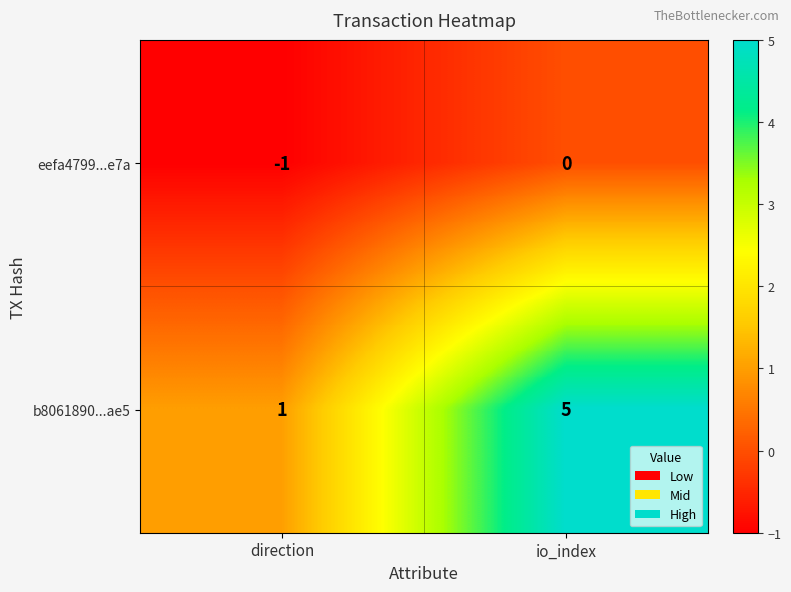

True or false: b8061890...ae5 has a value of 1 at direction.

True